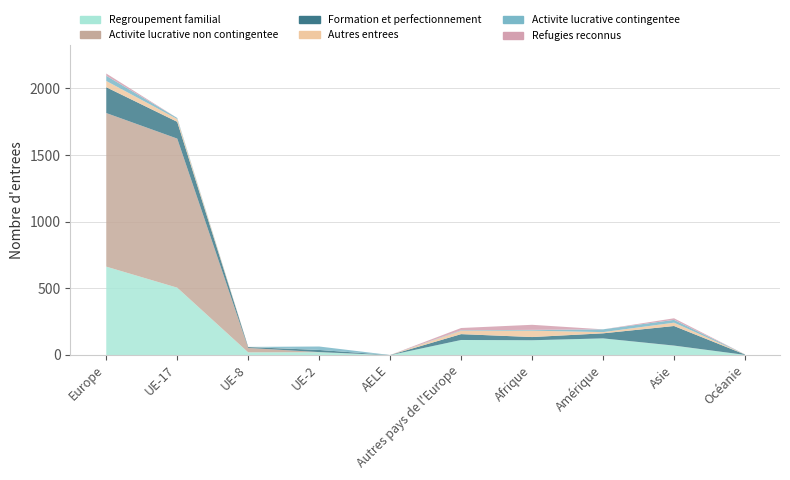

How many lines are shown in the chart?

6